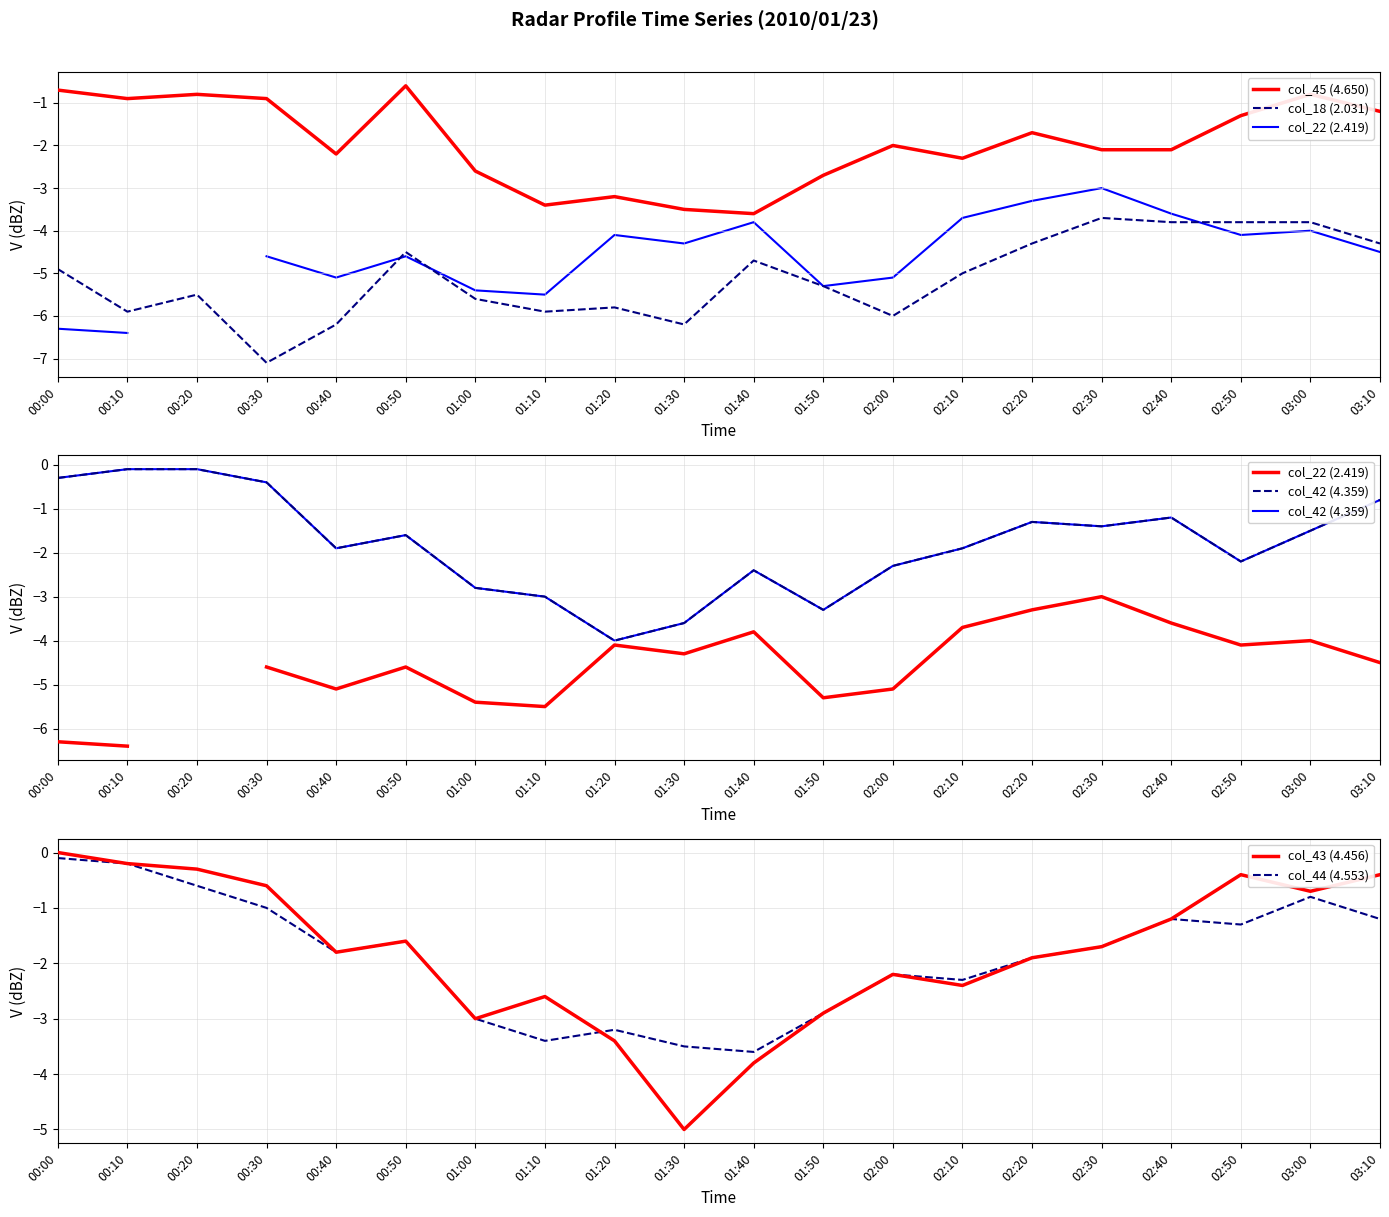

At 01:10, list the series in order from smallest to largest.

col_18 (2.031), col_22 (2.419), col_45 (4.650), col_44 (4.553), col_42 (4.359), col_43 (4.456)